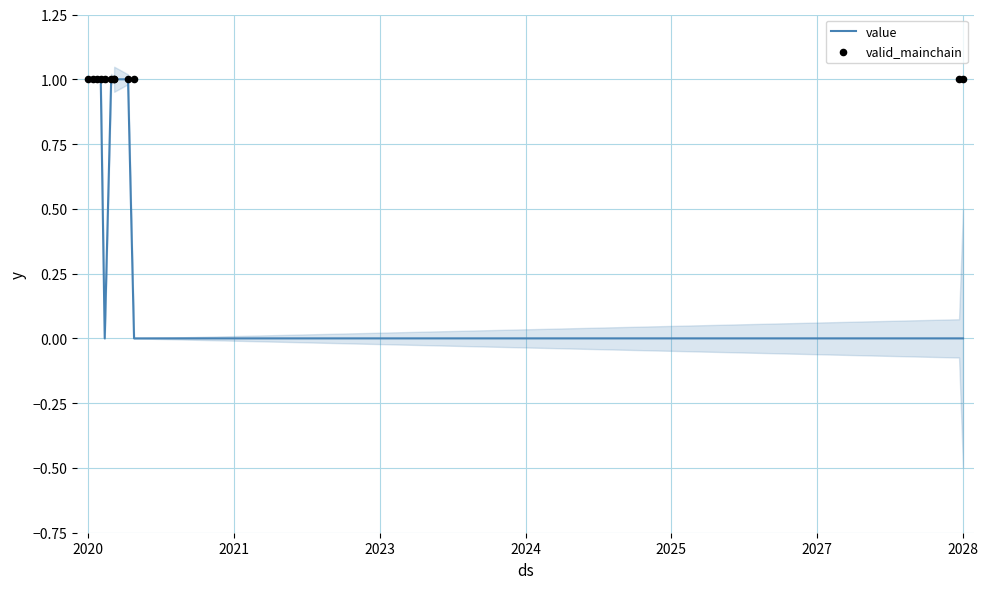

Which series reaches the maximum Y coordinate?

value